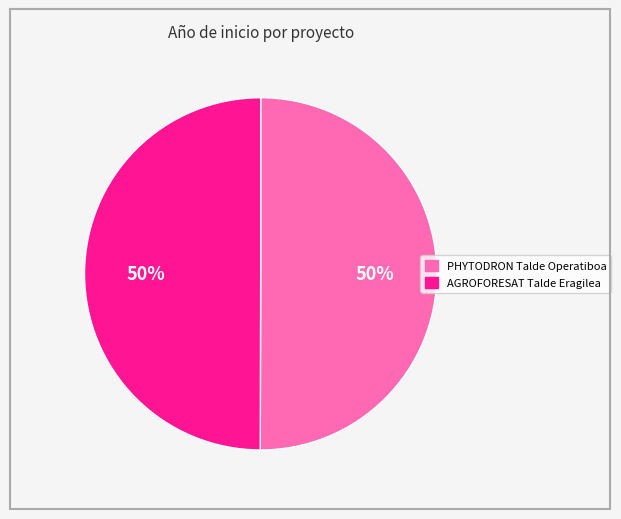

To the nearest percent, what is the combined percentage of PHYTODRON Talde Operatiboa and AGROFORESAT Talde Eragilea?

100%